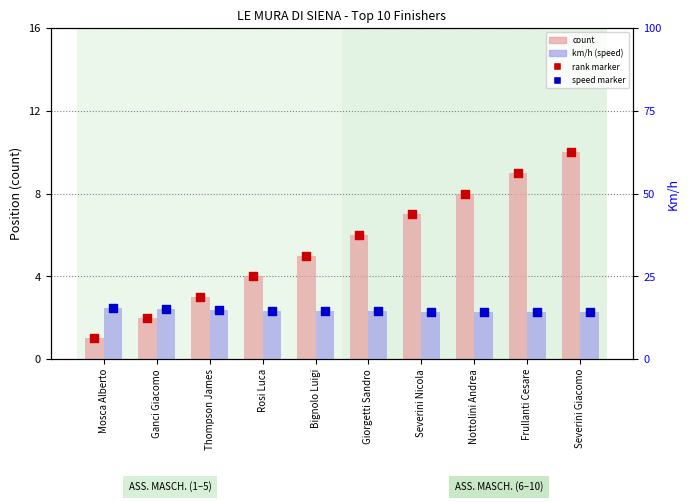

Which series has the largest Y range (max minus min)?

count